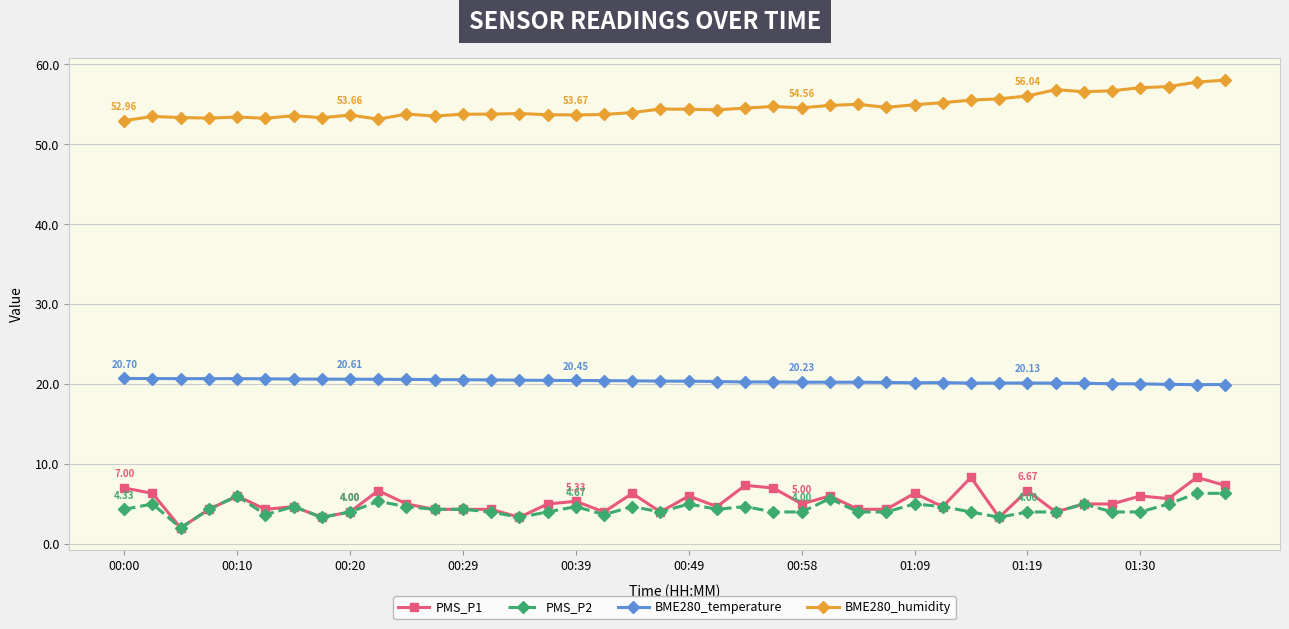

True or false: PMS_P2 has more than 0 points higher than both neighbors.

True